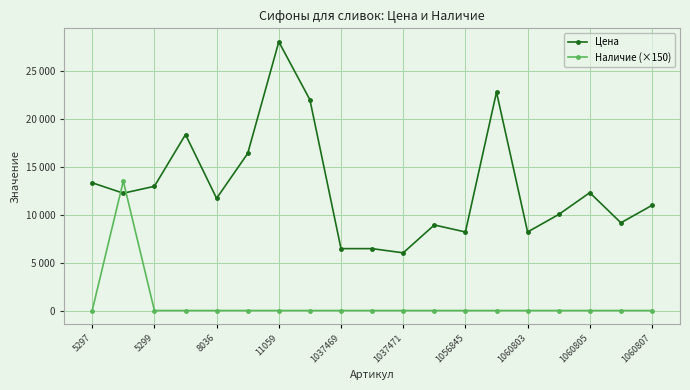

What is the sum of all Цена values?

244497